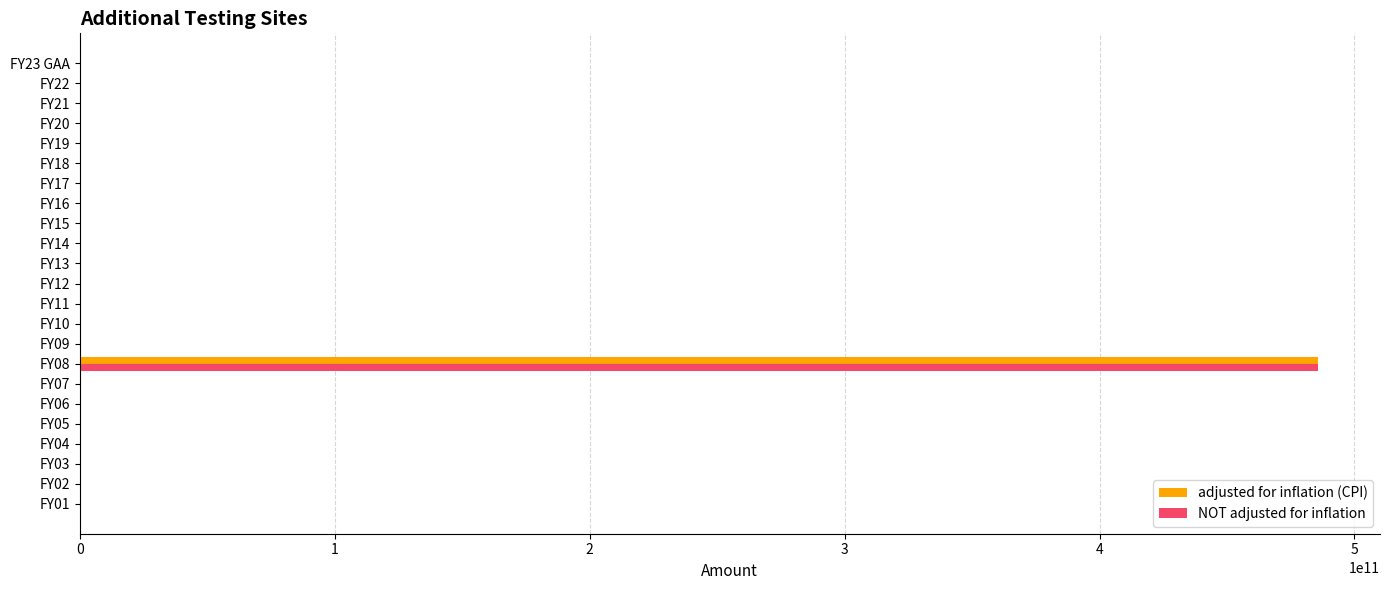

The value of adjusted for inflation (CPI) at FY22 is 0. True or false?

True